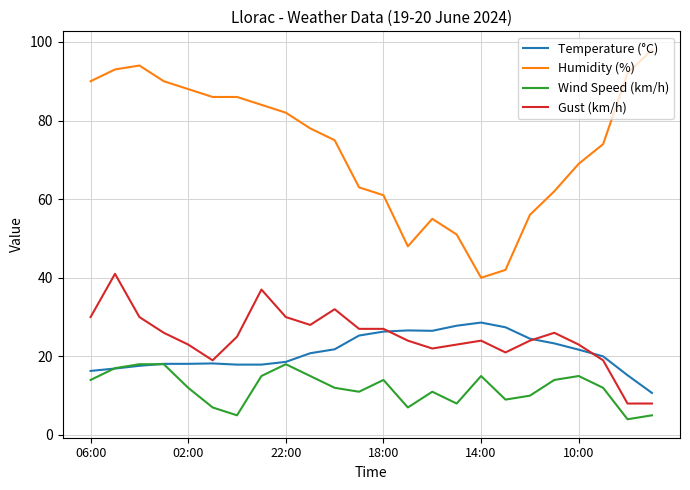

Which series has the largest range (max minus min)?

Humidity (%)